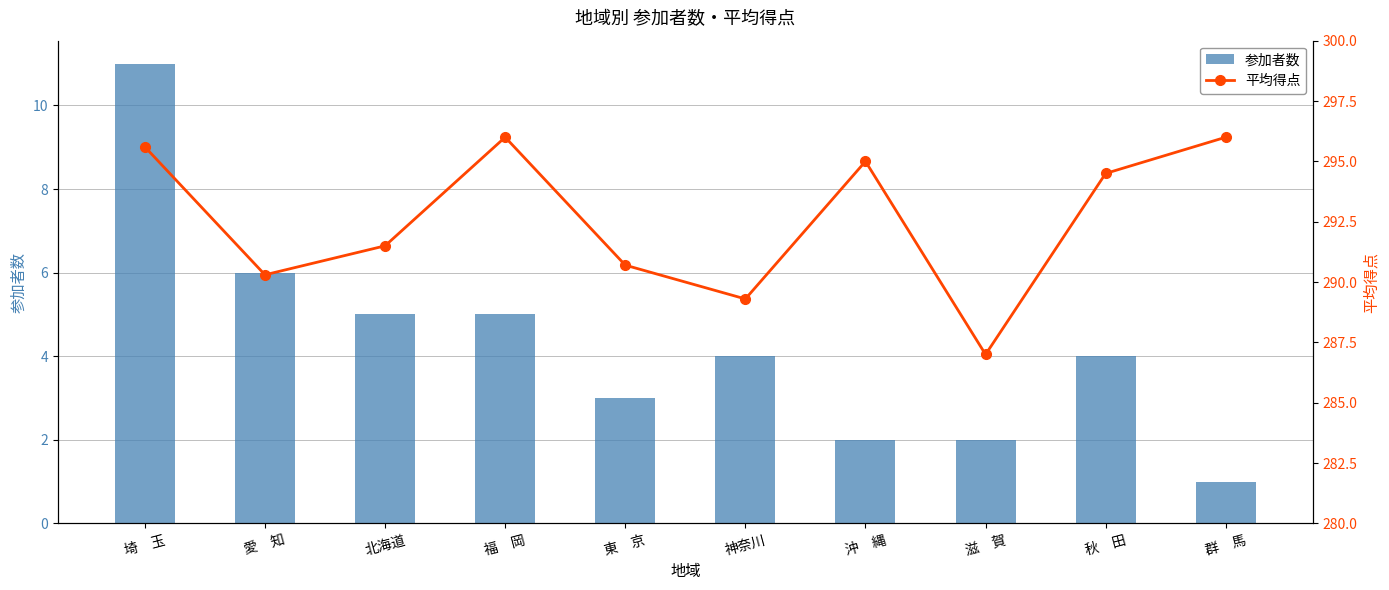

List the labels in order of 参加者数 value, smallest first.

群　馬, 沖　縄, 滋　賀, 東　京, 神奈川, 秋　田, 北海道, 福　岡, 愛　知, 埼　玉